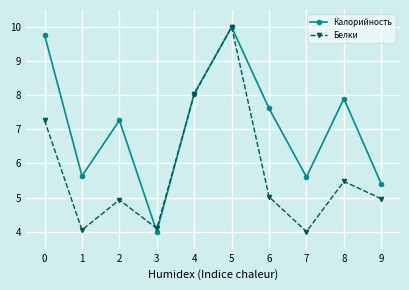

At which label is Белки closest to 7?

0